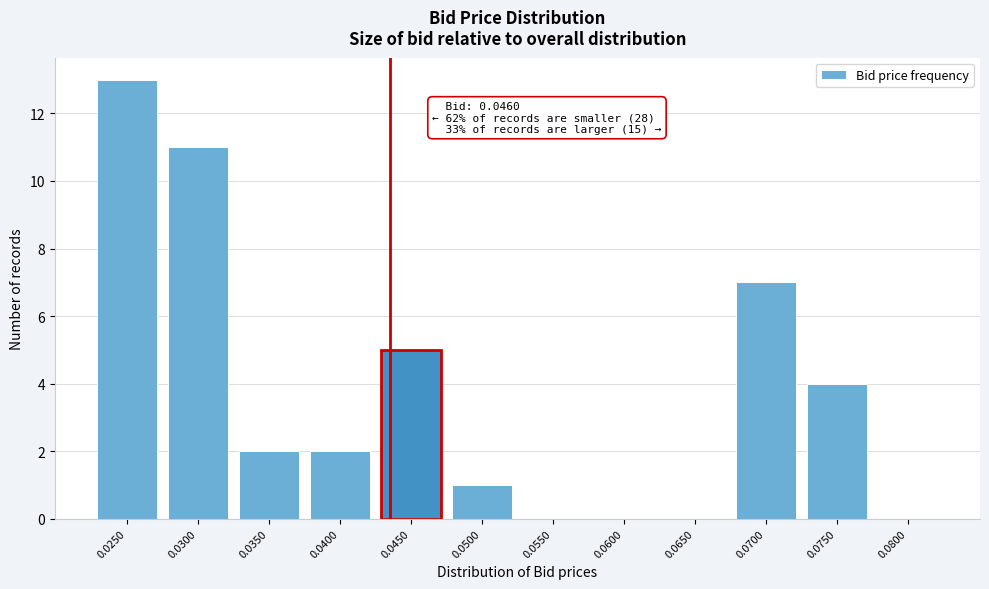

Reading left to right, extract all data points from this chart.

0.0250=13	0.0300=11	0.0350=2	0.0400=2	0.0450=5	0.0500=1	0.0550=0	0.0600=0	0.0650=0	0.0700=7	0.0750=4	0.0800=0